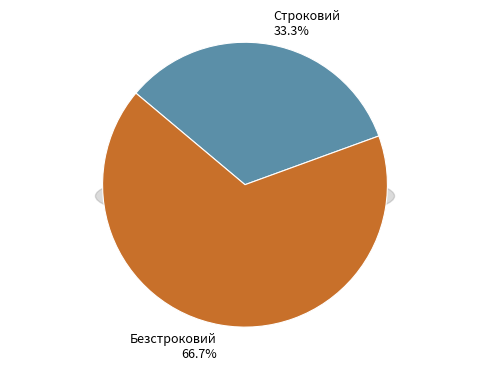

How many slices are in this pie chart?

2